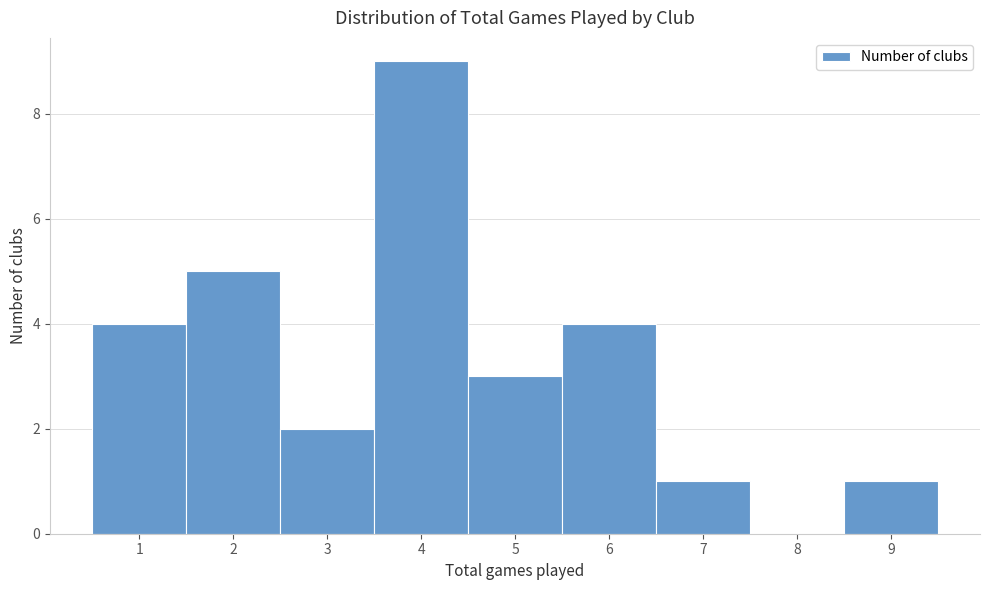

Over which range of the x-axis is the bar tallest?

3.5 to 4.5